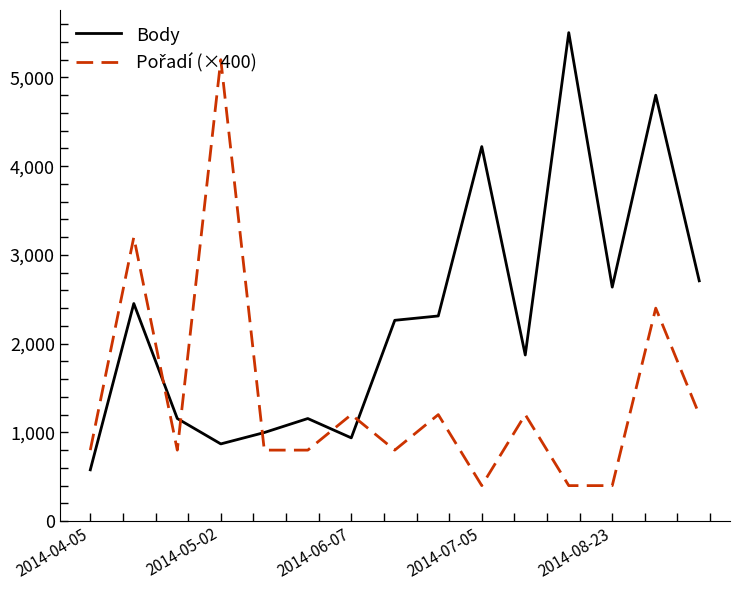

How many lines are shown in the chart?

2